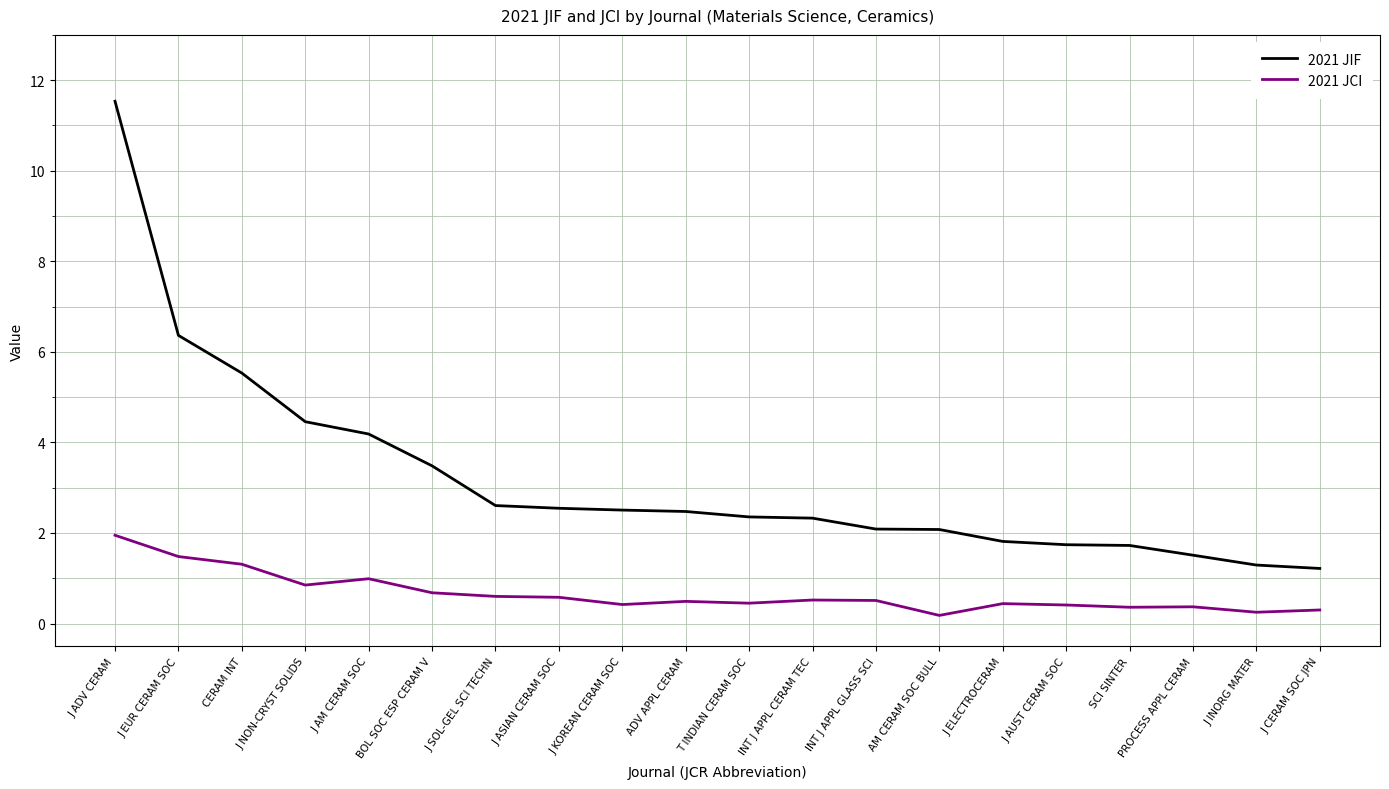

What is the total value across all series at J ELECTROCERAM?

2.3